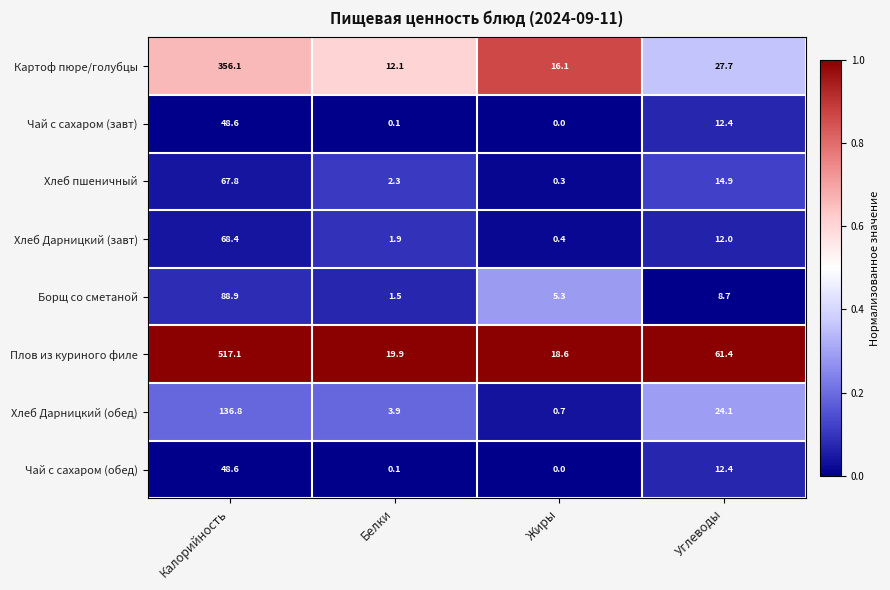

How many categories are shown in the chart?

4